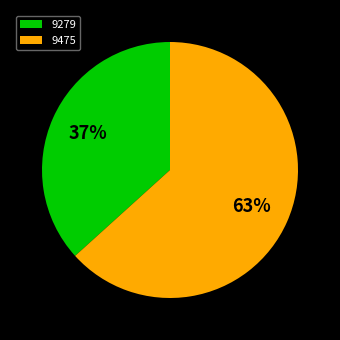

Which category has the biggest portion of the pie?

9475